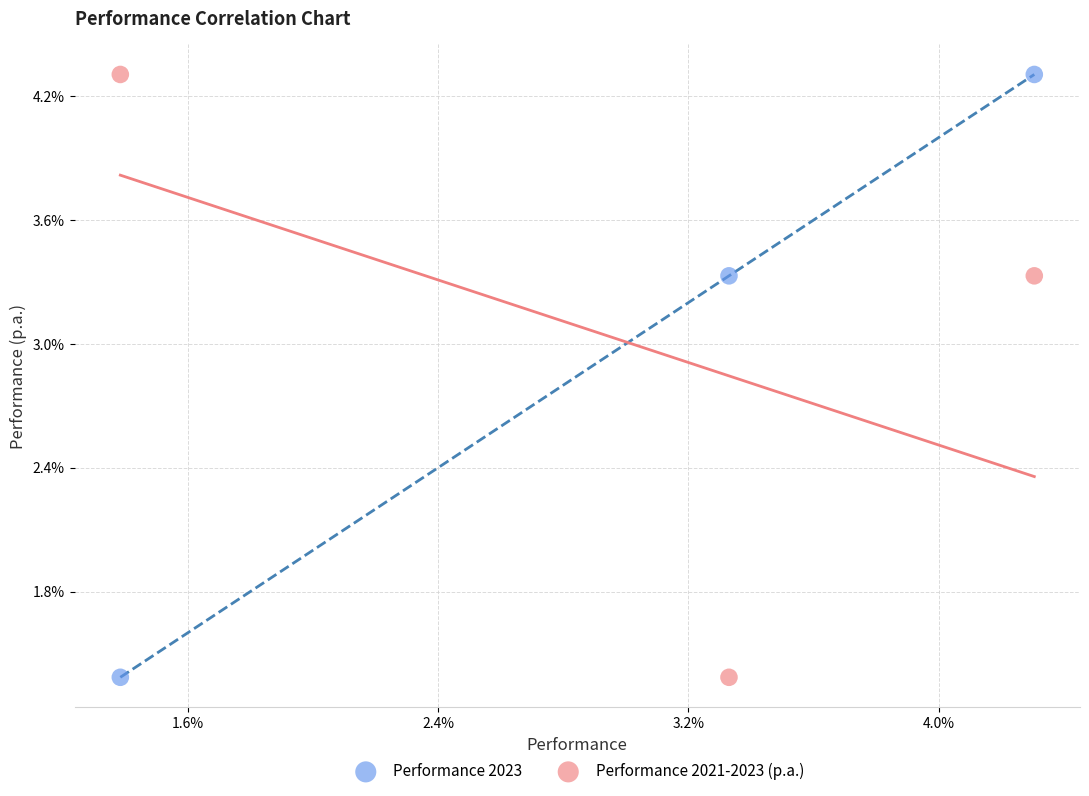

What are all the series names shown in the legend?

Performance 2023, Performance 2021-2023 (p.a.)